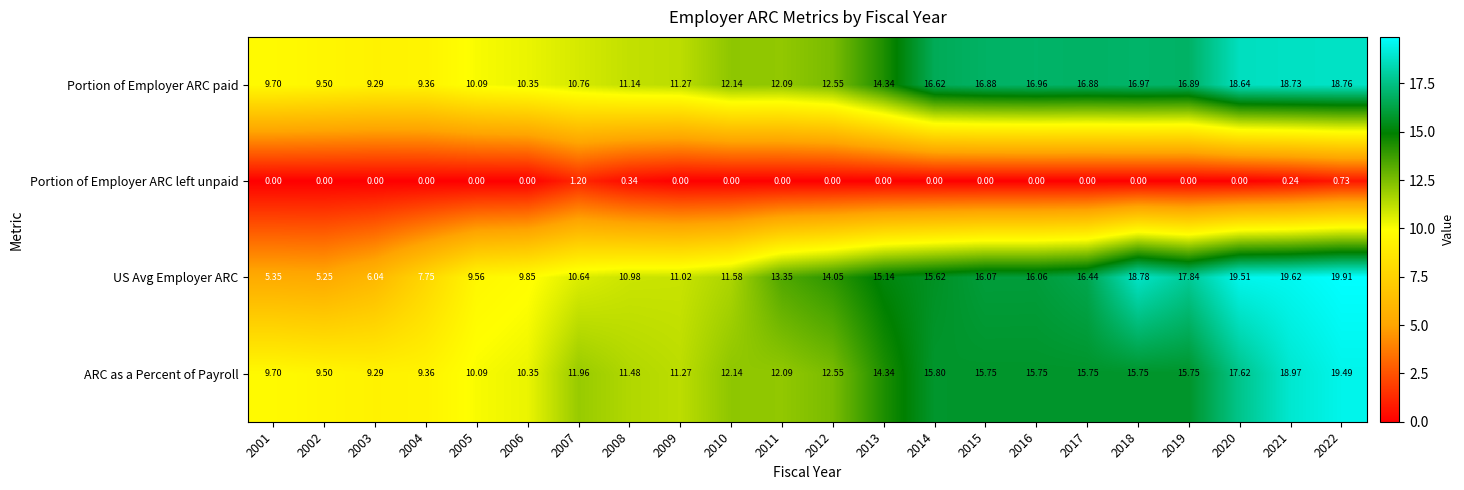

What is the total value across all series at 2011?

37.5